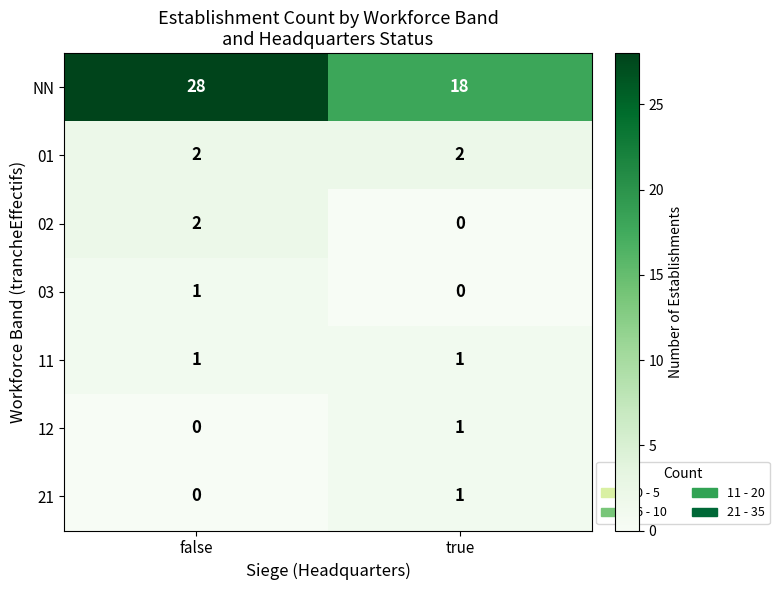

The 21 series shows 1 at true. True or false?

True